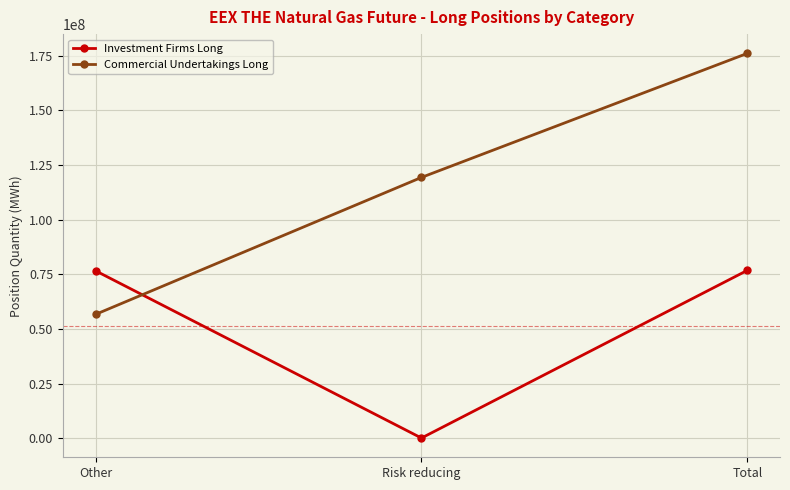

Where is Investment Firms Long nearest to the value 38544976?

Other